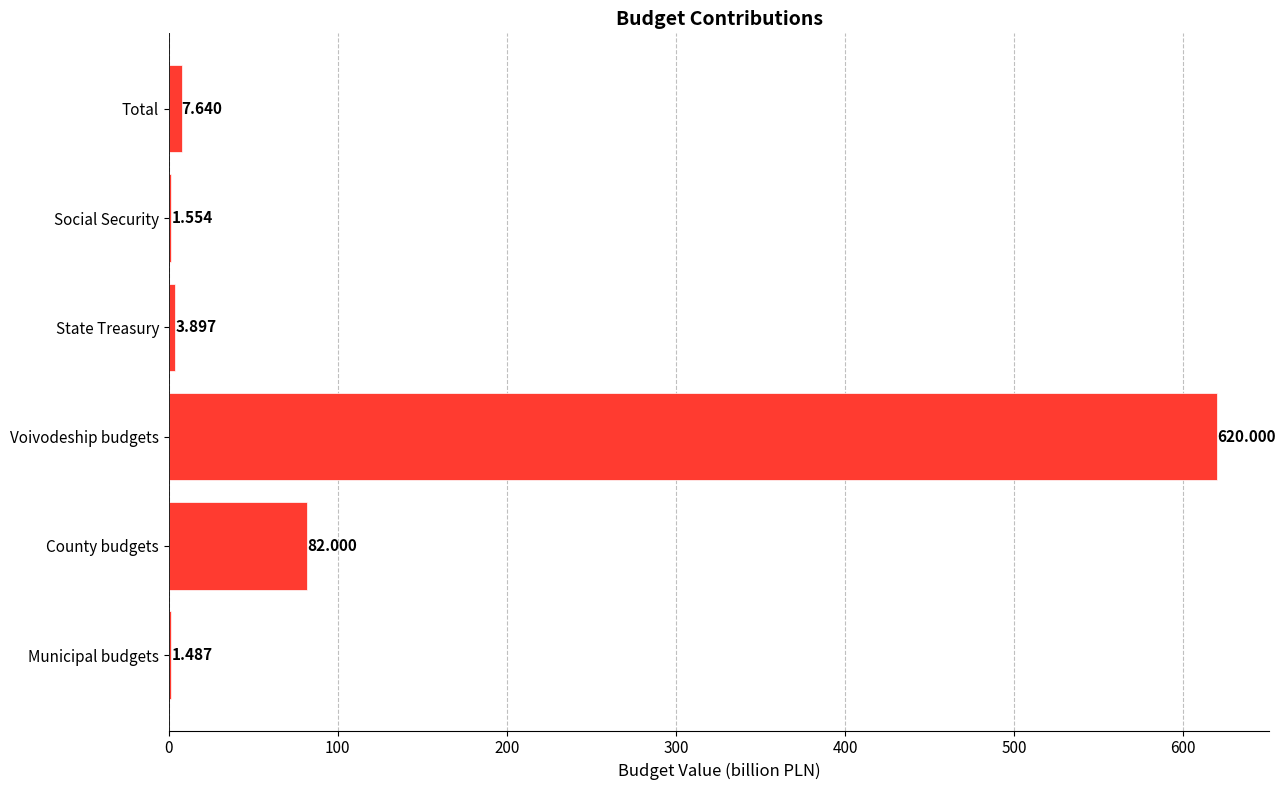

Which has a higher value, State Treasury or Voivodeship budgets?

Voivodeship budgets